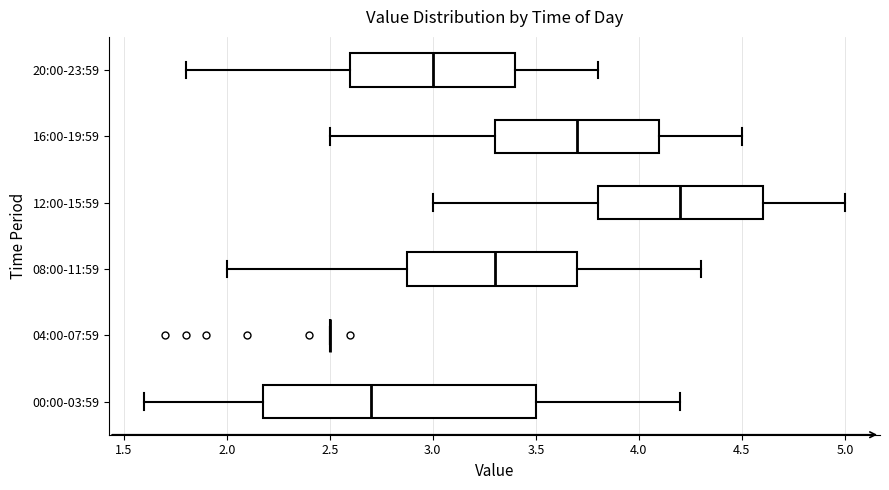

Reading bottom to top, read every box against the x-axis: the position of its median line, the range the box covers, and the ends of its whiskers. The values are not printed on the chart, so give them approximately, as read against the axis.

00:00-03:59: median 2.7, box 2.2 to 3.5, whiskers 1.6 to 4.2
04:00-07:59: box collapsed to a line at 2.5, whiskers 2.5 to 2.5
08:00-11:59: median 3.3, box 2.9 to 3.7, whiskers 2.0 to 4.3
12:00-15:59: median 4.2, box 3.8 to 4.6, whiskers 3.0 to 5.0
16:00-19:59: median 3.7, box 3.3 to 4.1, whiskers 2.5 to 4.5
20:00-23:59: median 3.0, box 2.6 to 3.4, whiskers 1.8 to 3.8